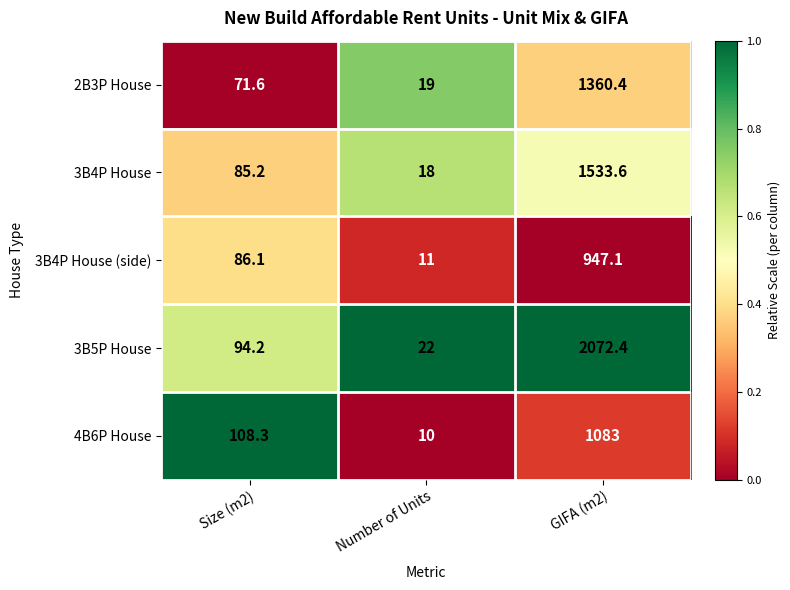

True or false: 3B5P House has a value of 6.6 at Number of Units.

False